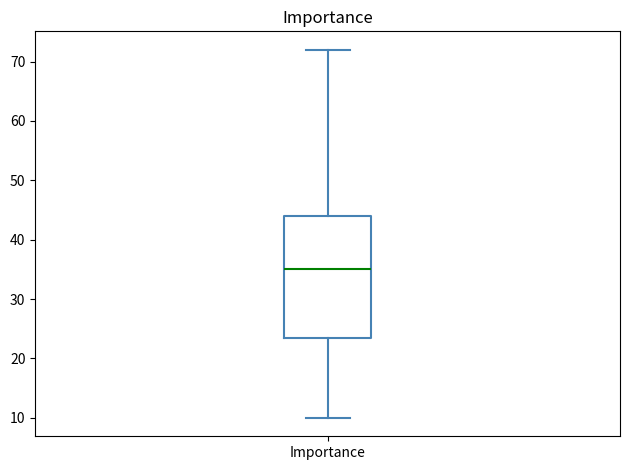

Read this box plot against the y-axis: the position of the median line, the range covered by the box, and the ends of both whiskers. The values are not printed on the chart, so give them approximately, as read against the axis.

median 35, box 24 to 44, whiskers 10 to 72